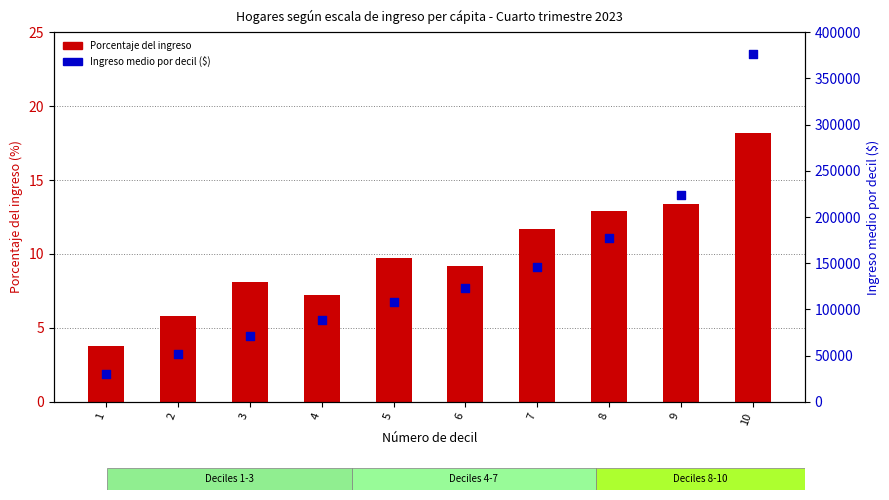

Which series contains the lowest Y value?

Porcentaje del ingreso